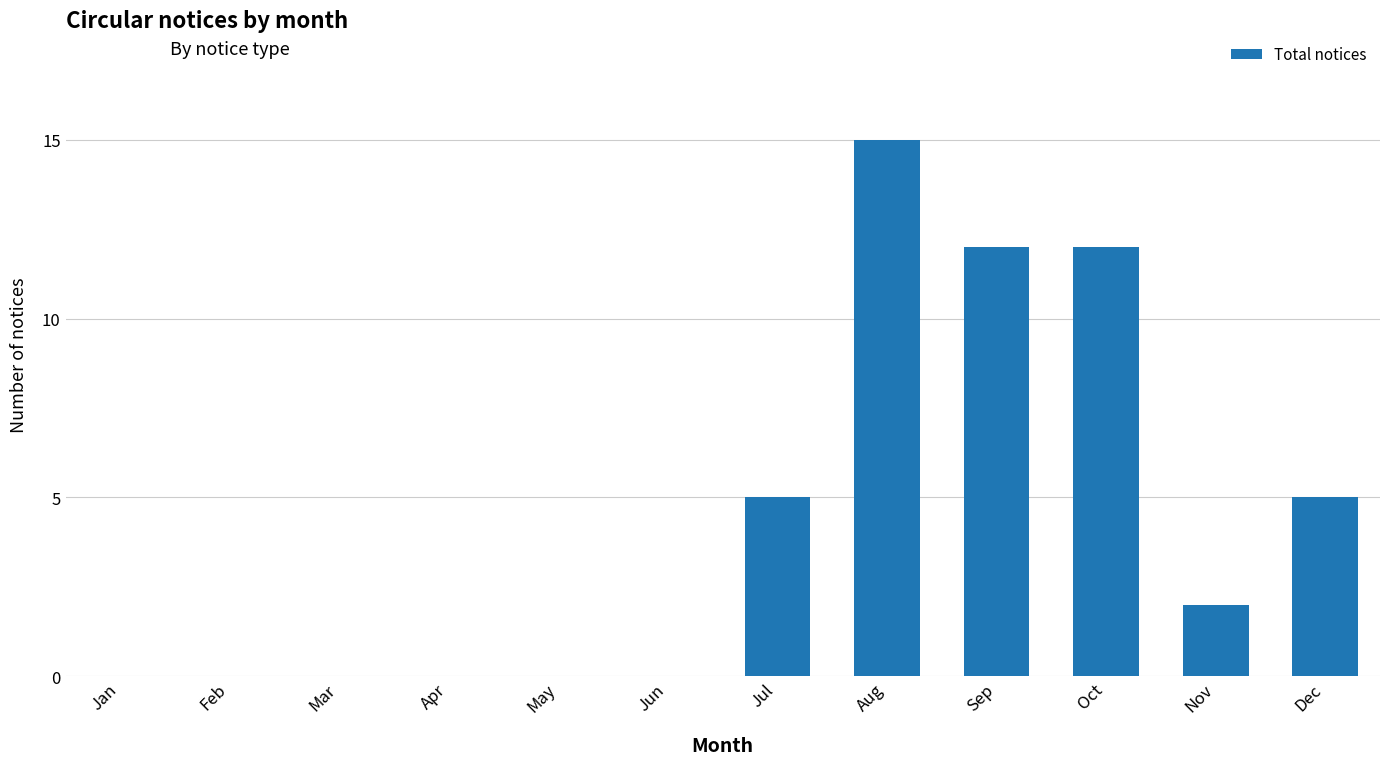

What value does the data have at Jul?

5